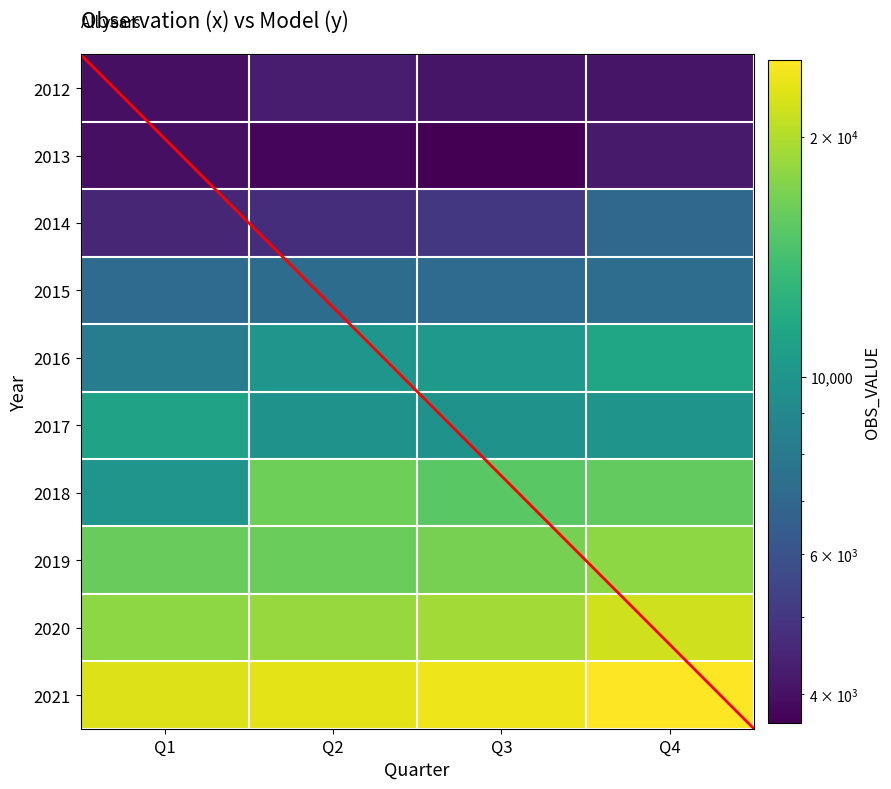

What is the difference between the highest and lowest values at Q2?

19244